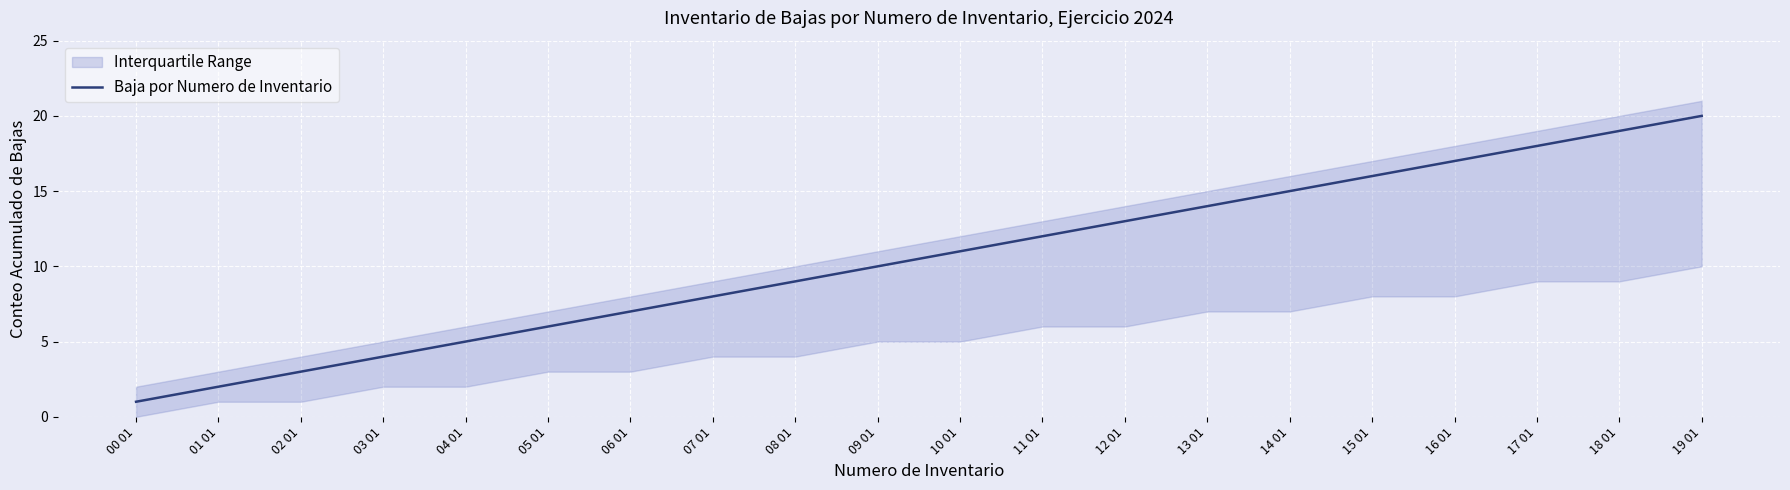

Reading left to right, extract all data points from this chart.

00 01=1	01 01=2	02 01=3	03 01=4	04 01=5	05 01=6	06 01=7	07 01=8	08 01=9	09 01=10	10 01=11	11 01=12	12 01=13	13 01=14	14 01=15	15 01=16	16 01=17	17 01=18	18 01=19	19 01=20